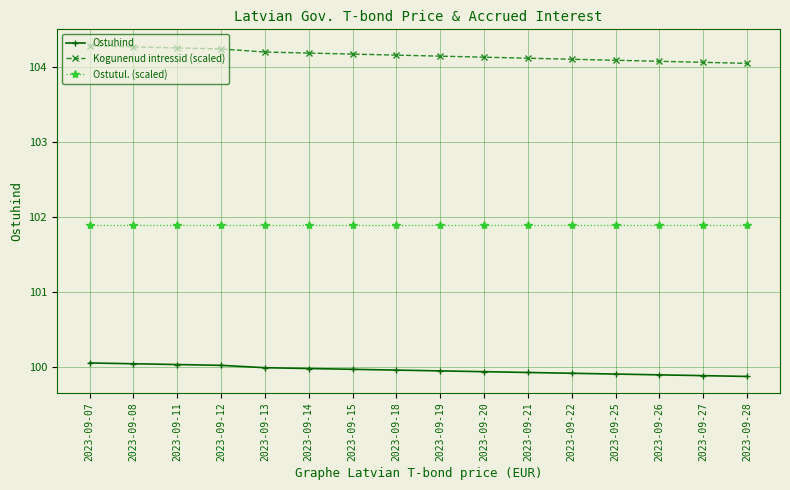

True or false: Ostutul. (scaled) and Kogunenud intressid (scaled) intersect in this chart.

False